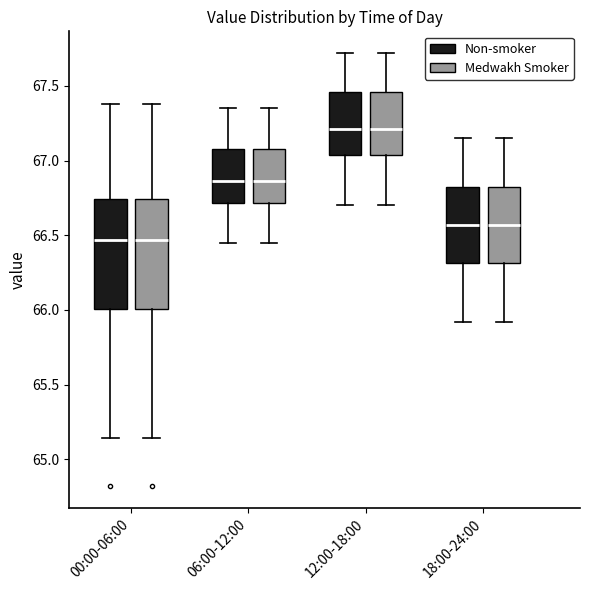

Where is the upper edge of the box for 12:00-18:00 (Medwakh Smoker) on the y-axis? The values are not printed on the chart, so give them approximately, as read against the axis.

67.45